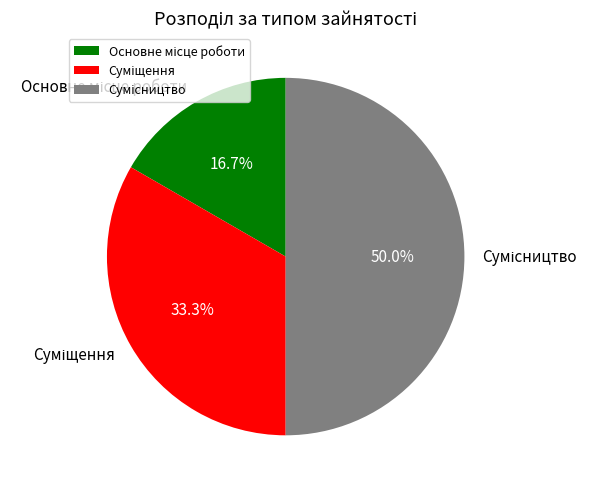

To the nearest percent, what is the average slice percentage?

33%